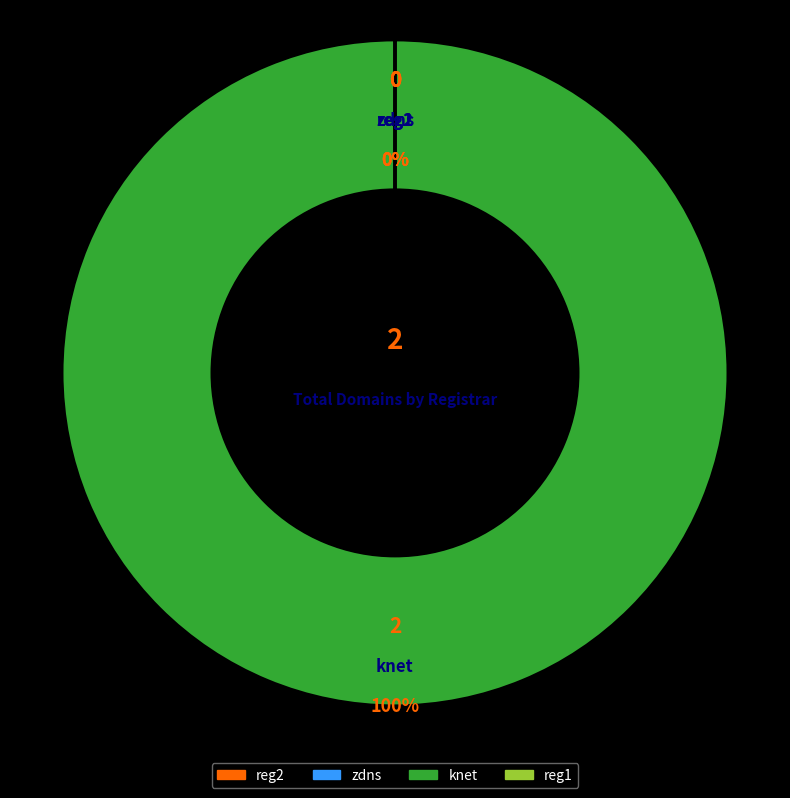

Is it true that reg2 is 0% of the pie?

True